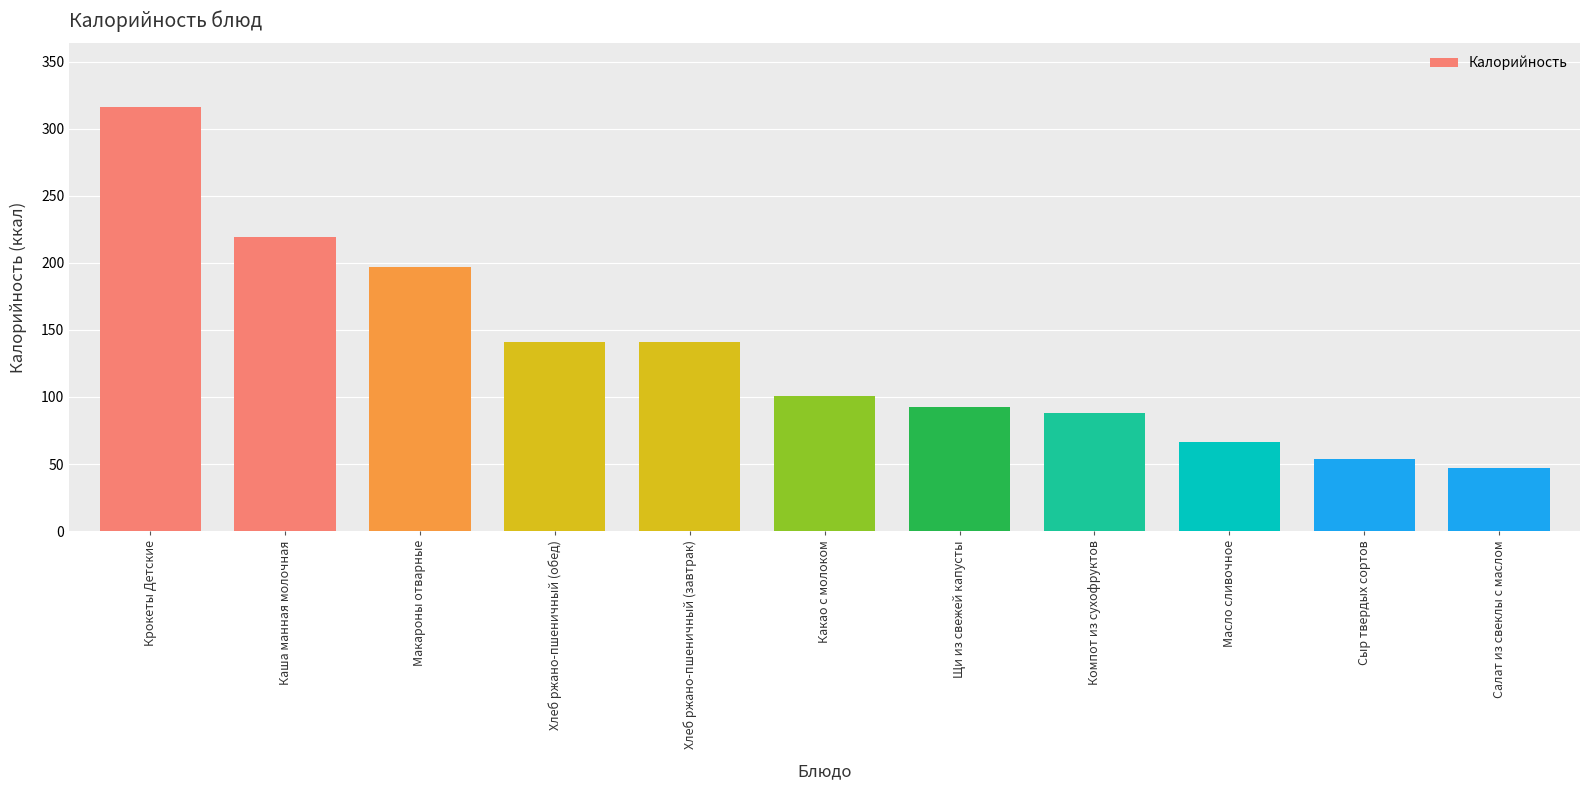

What is the change in value from Макароны отварные to Хлеб ржано-пшеничный (завтрак)?

-56.2